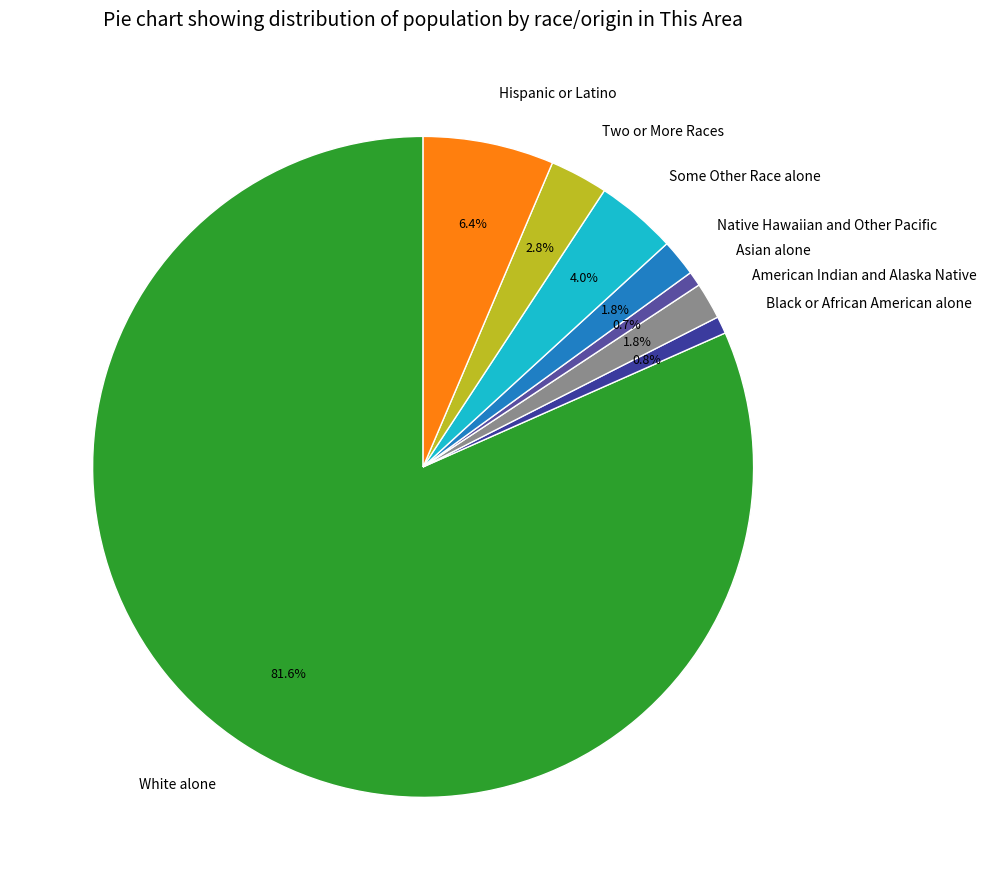

Count the number of slices in the pie.

8